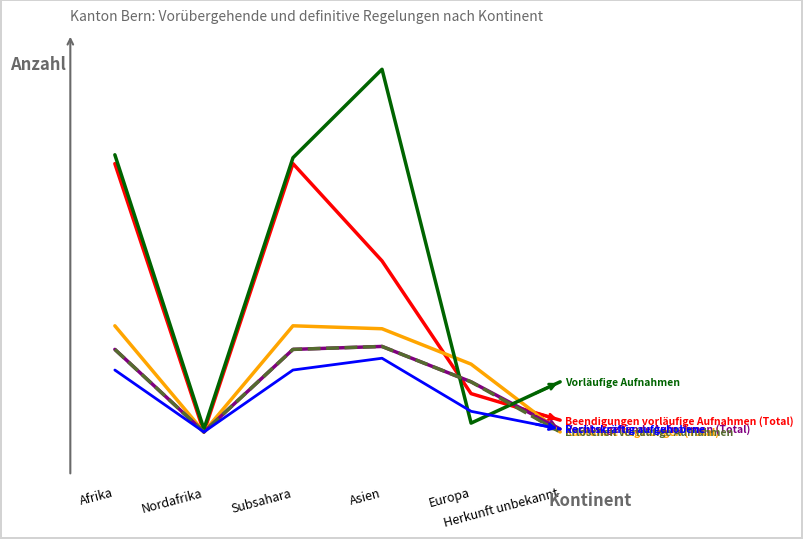

At which category is the sum across all series the highest?

Asien